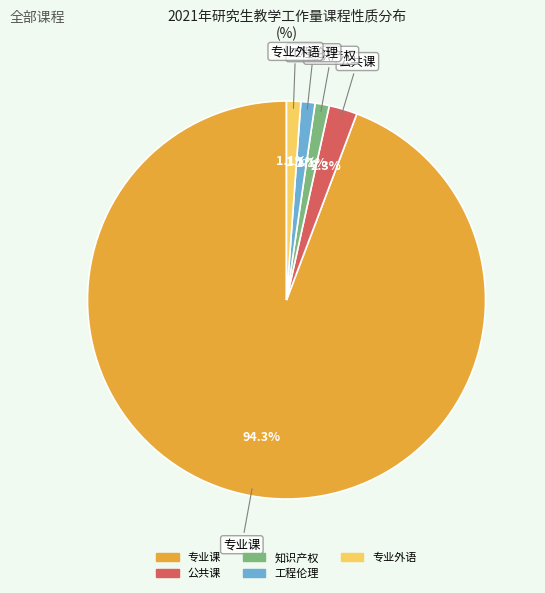

Which slice is the largest?

专业课